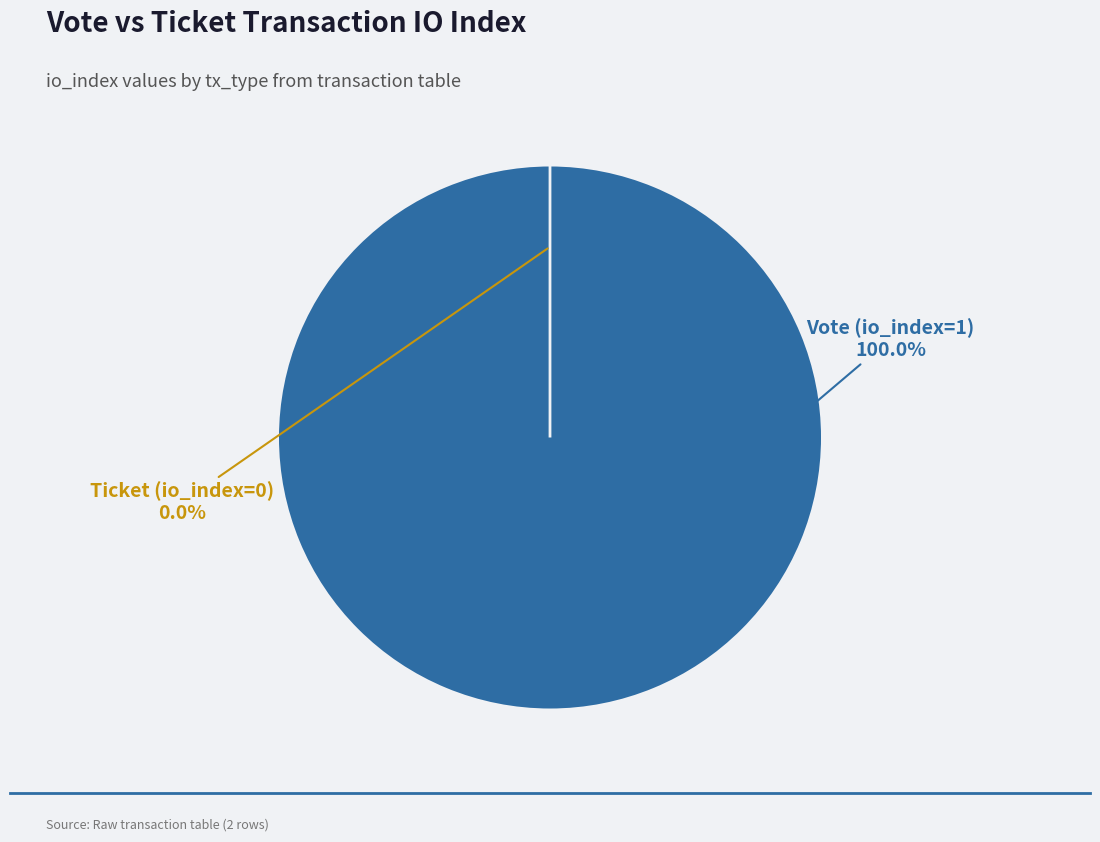

What percentage is the Vote (io_index=1) slice, to the nearest percent?

100%